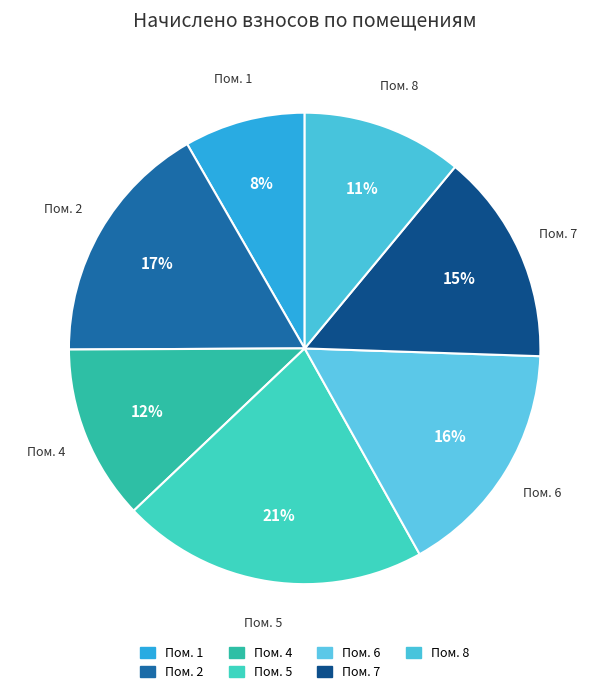

How many segments does this pie chart have?

7